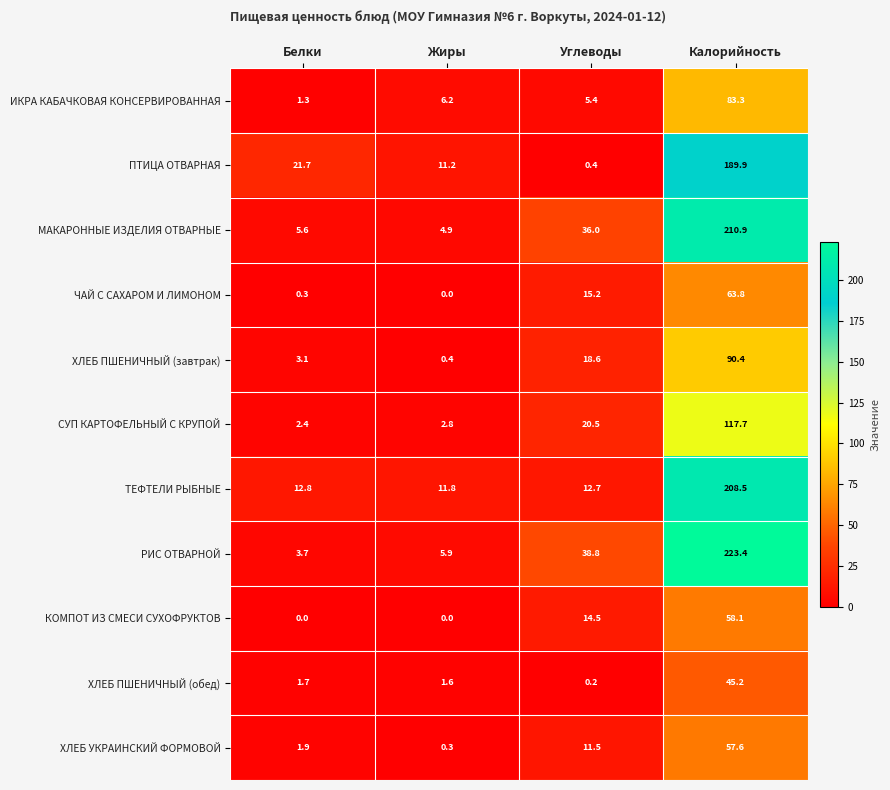

At which label is ХЛЕБ УКРАИНСКИЙ ФОРМОВОЙ closest to 28?

Углеводы